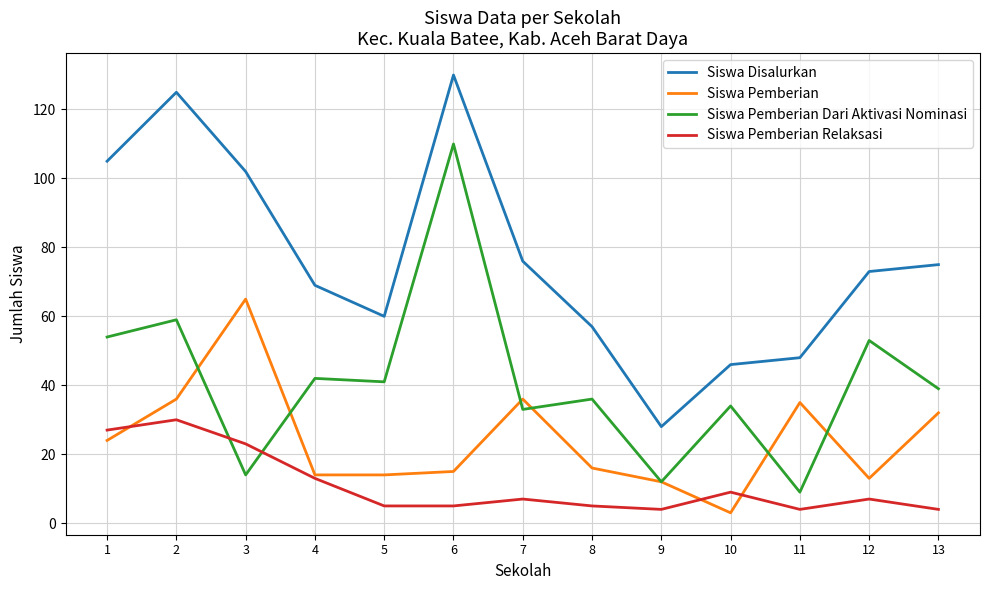

At which label does Siswa Disalurkan first exceed 73?

1